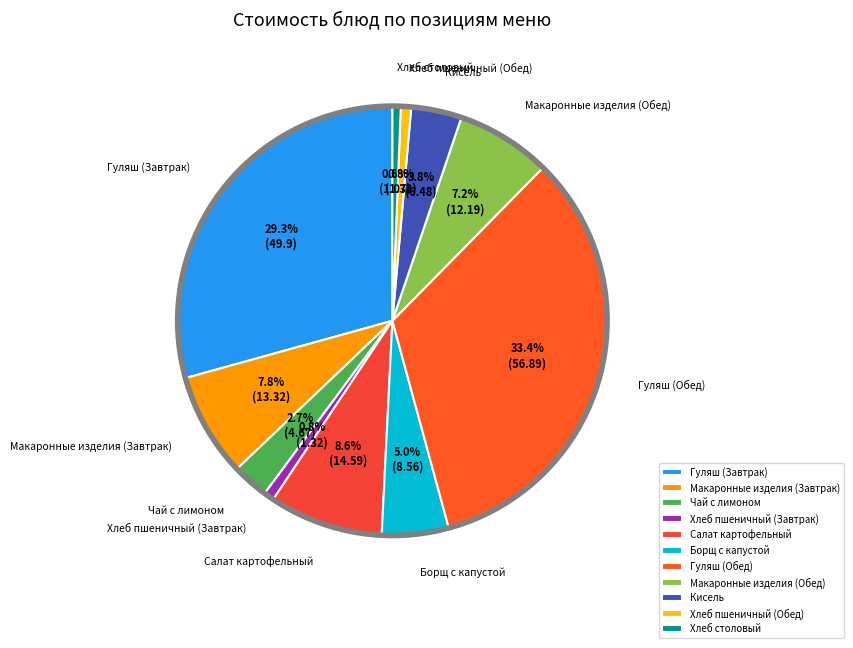

Count the number of slices in the pie.

11